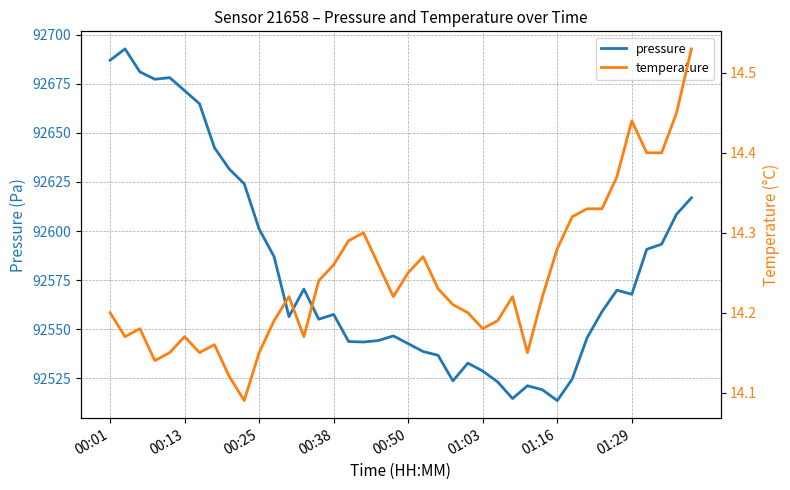

How many lines are shown in the chart?

2